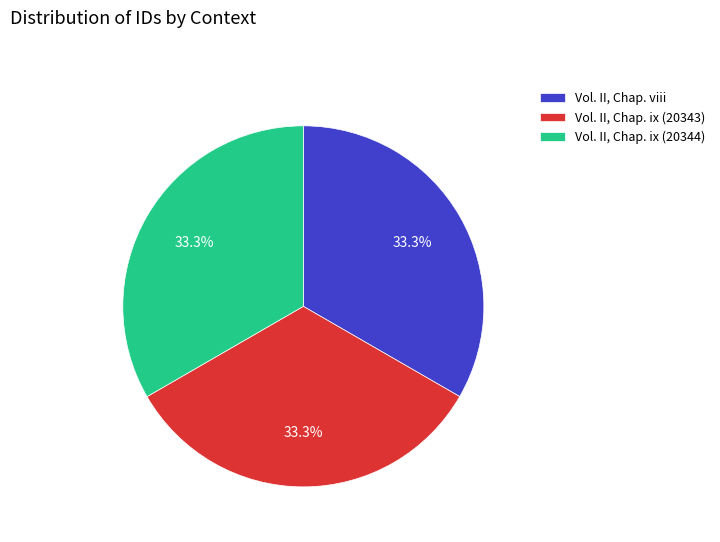

How much of the chart is everything except Vol. II, Chap. ix (20344)?

66.7%